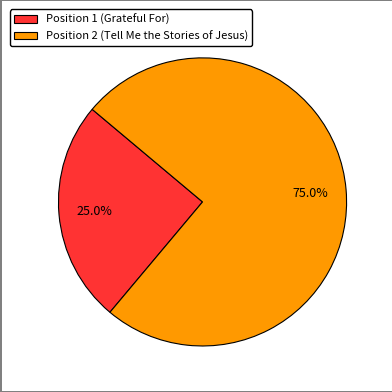

To the nearest percent, what is the difference between the largest and smallest slice percentages?

50%